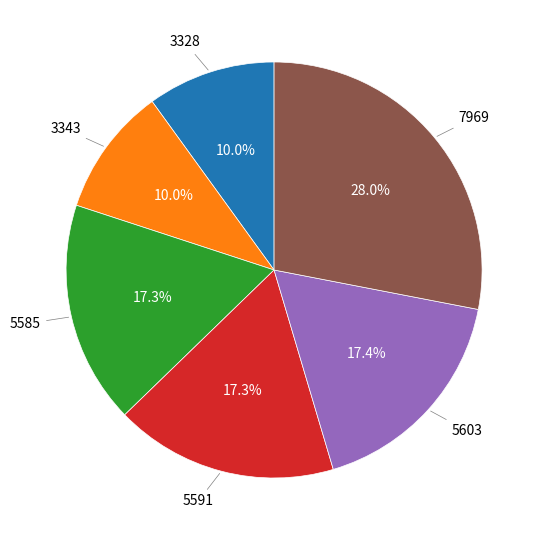

To the nearest percent, what is the combined percentage of 5591 and 3343?

27%